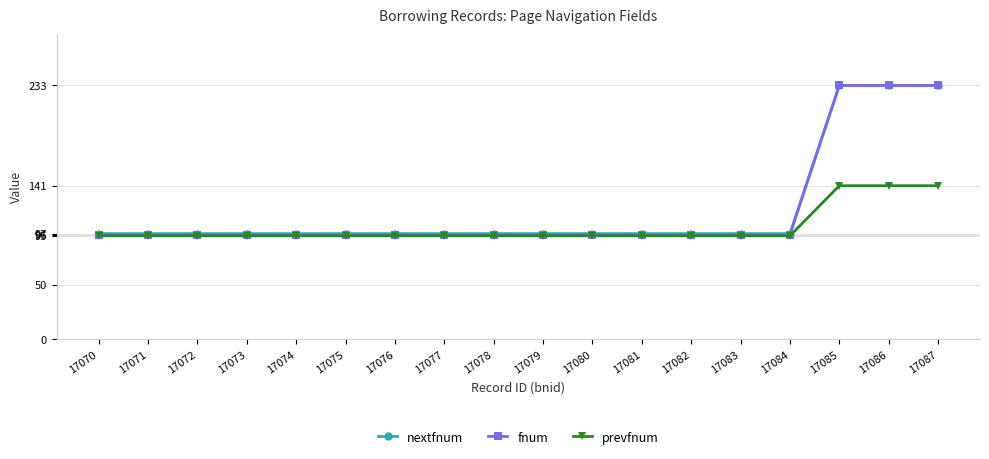

What is the highest value of the fnum series?

233